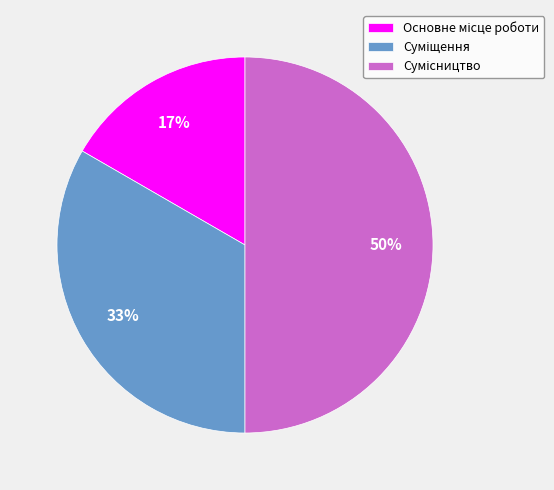

To the nearest percent, what is the average slice percentage?

33%